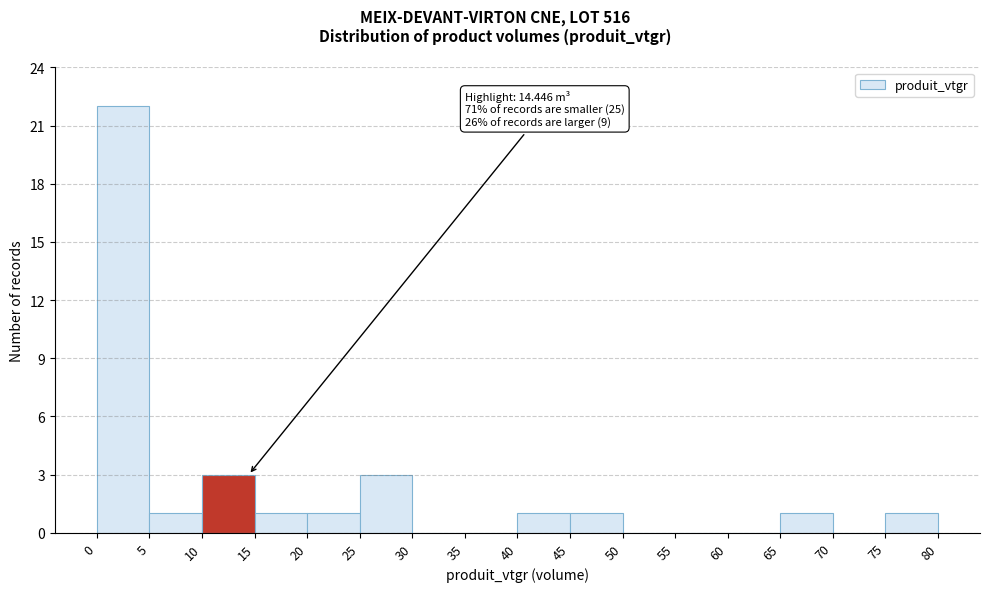

Which range on the x-axis has the tallest bar?

0 to 5